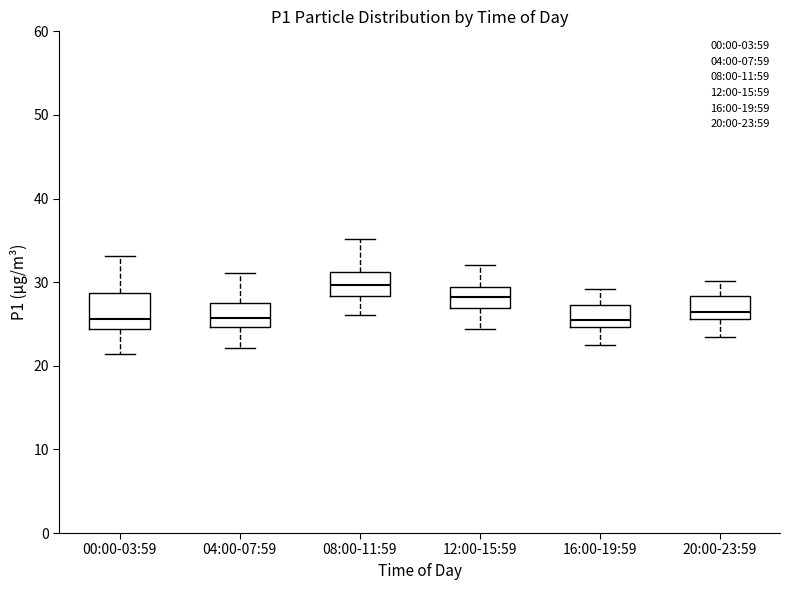

Comparing the boxes themselves (not the whiskers), which one is the tallest?

00:00-03:59